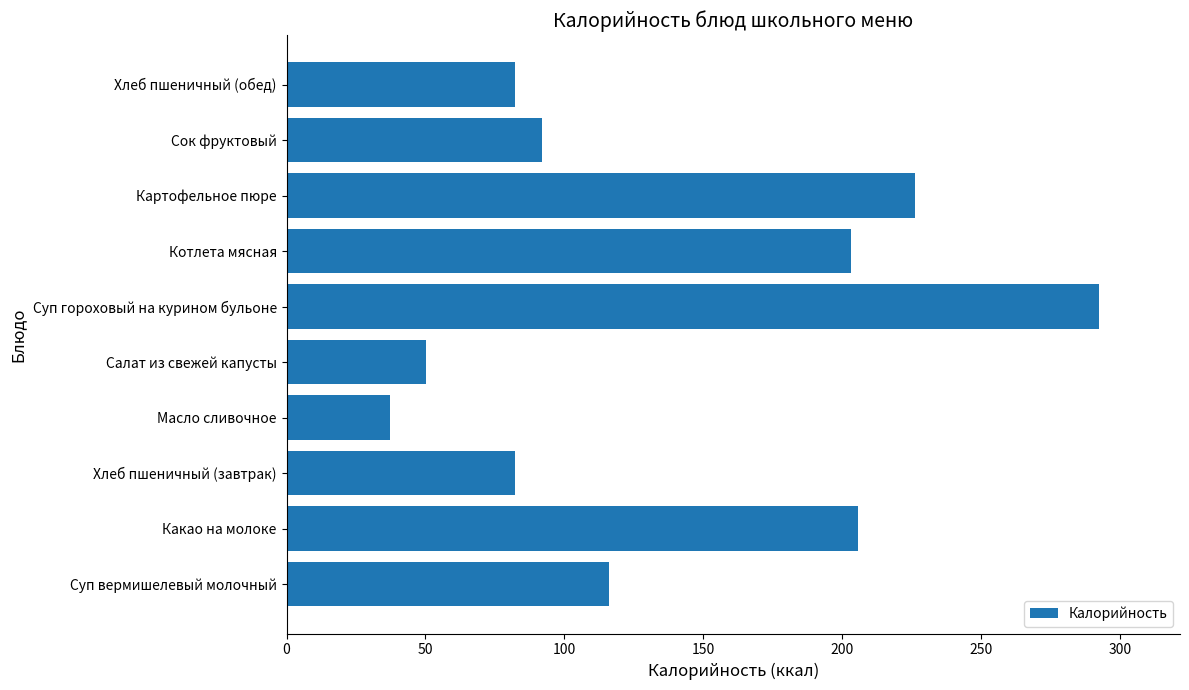

What is the minimum value shown in the chart?

37.4